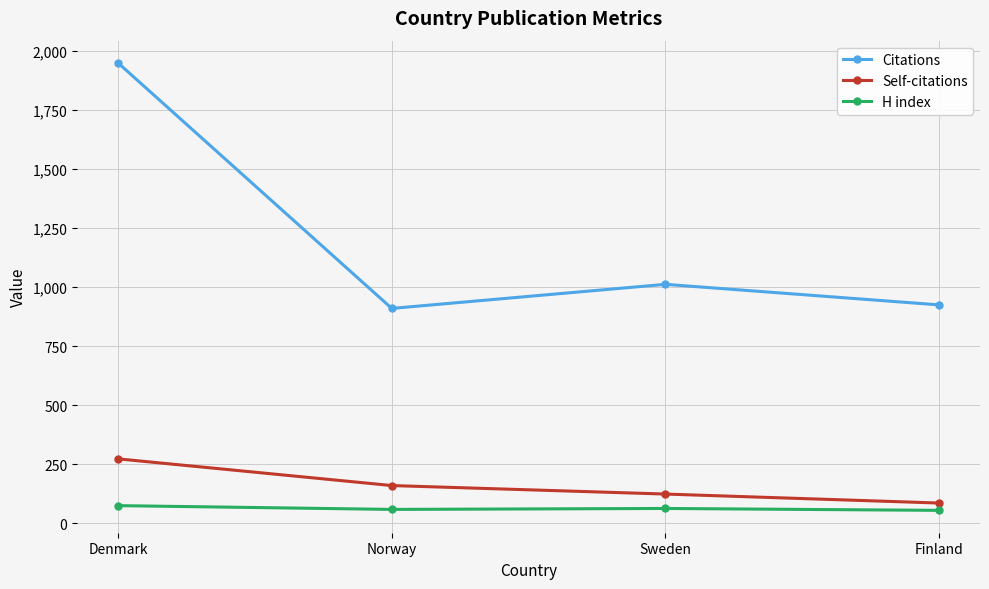

True or false: Self-citations and Citations intersect in this chart.

False